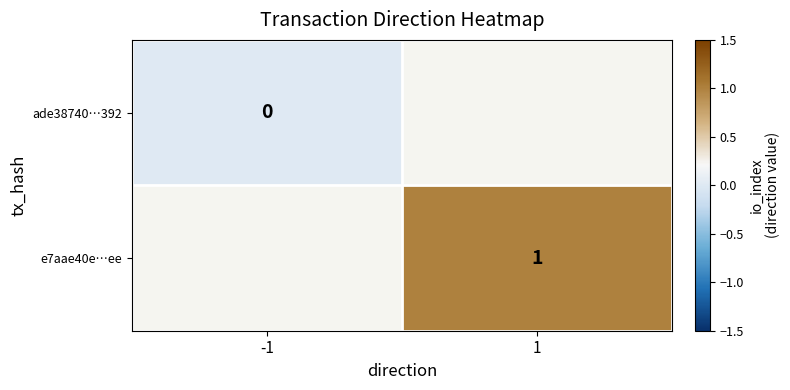

Is it true that e7aae40e…ee equals 1 at 1?

True